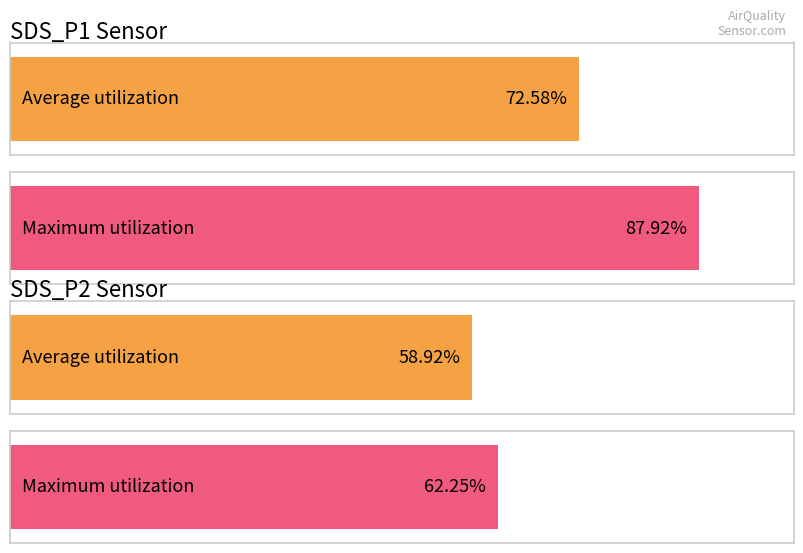

Rank the series at 00:21 from highest to lowest value.

SDS_P1, SDS_P2